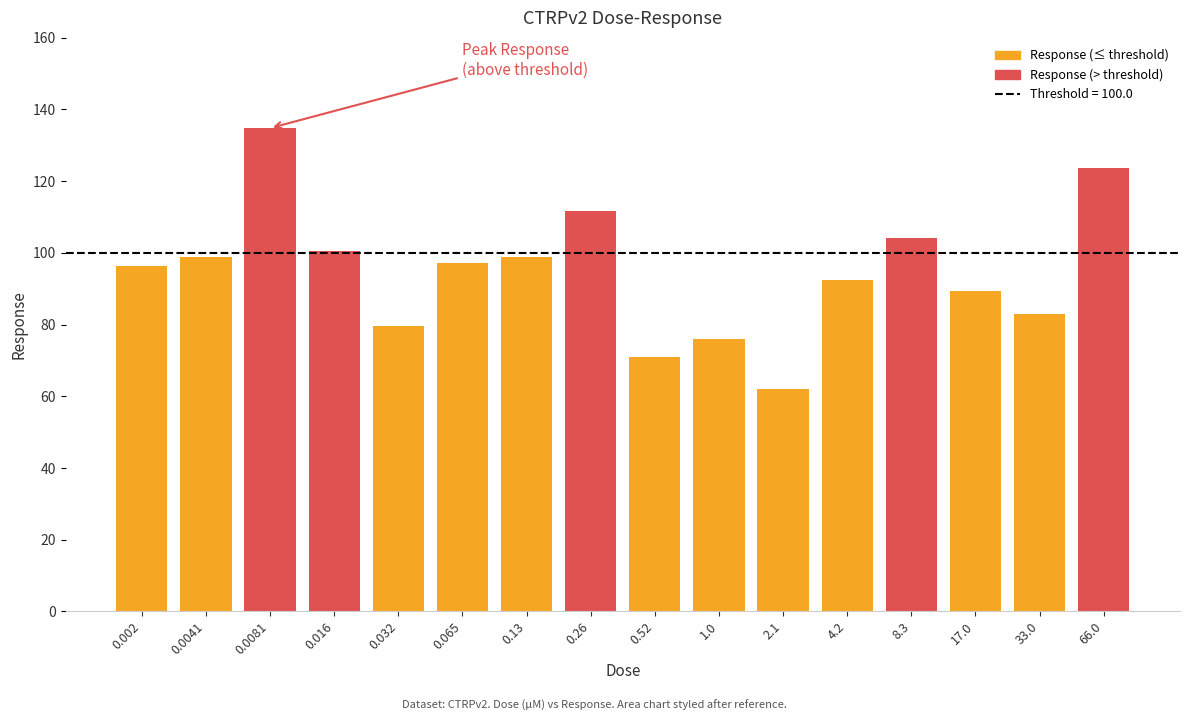

List the labels in order of value, smallest first.

2.1, 0.52, 1.0, 0.032, 33.0, 17.0, 4.2, 0.002, 0.065, 0.0041, 0.13, 0.016, 8.3, 0.26, 66.0, 0.0081